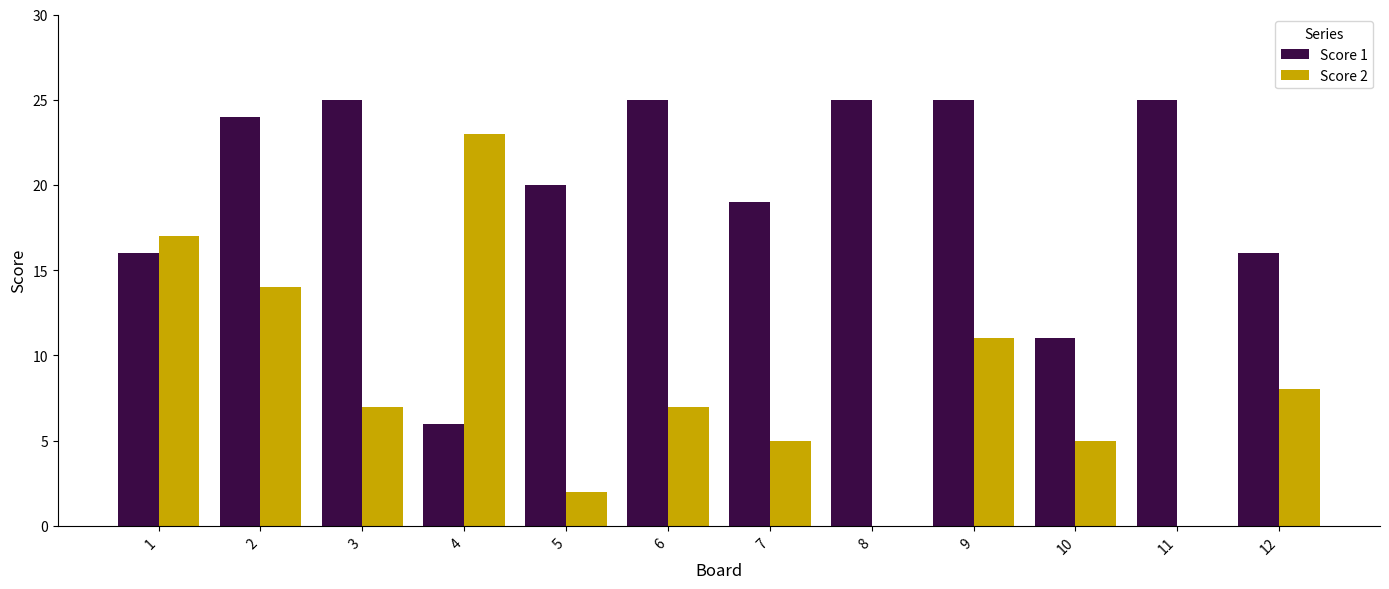

What is the greatest value displayed?

25